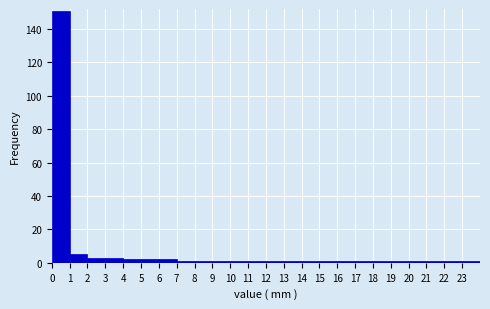

Reading left to right, list every bar in this chart as the range it spans on the x-axis followed by its height. The values are not printed on the chart, so give them approximately, as read against the axis.

0 to 1: 152
1 to 2: 6
2 to 3: 4
3 to 4: 4
4 to 5: 2
5 to 6: 2
6 to 7: 2
7 to 8: under 2
8 to 9: under 2
9 to 10: under 2
10 to 11: under 2
11 to 12: under 2
12 to 13: under 2
13 to 14: under 2
14 to 15: under 2
15 to 16: under 2
16 to 17: under 2
17 to 18: under 2
18 to 19: under 2
19 to 20: under 2
20 to 21: under 2
21 to 22: under 2
22 to 23: under 2
23 to 24: under 2